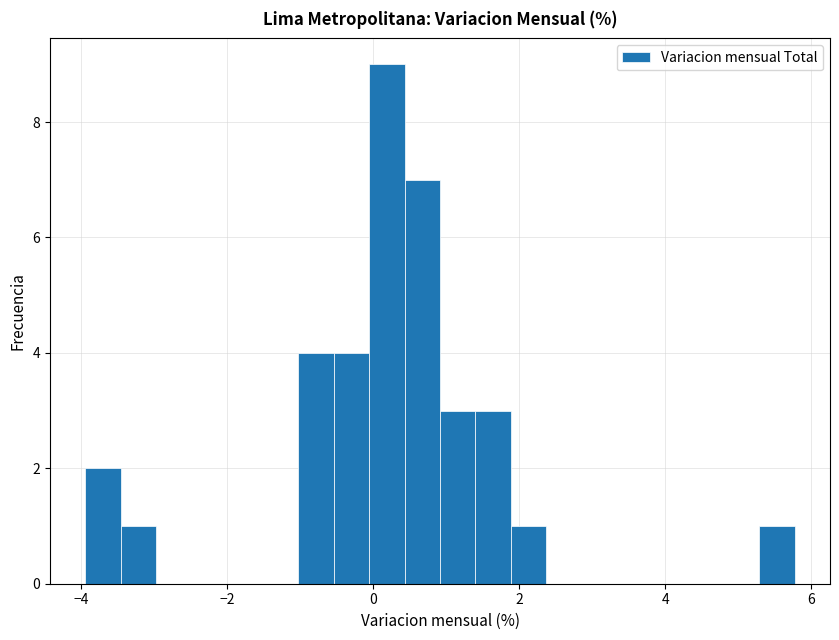

Around what value on the x-axis is the tallest bar? Give the approximate position of its centre, as read against the axis.

0.2